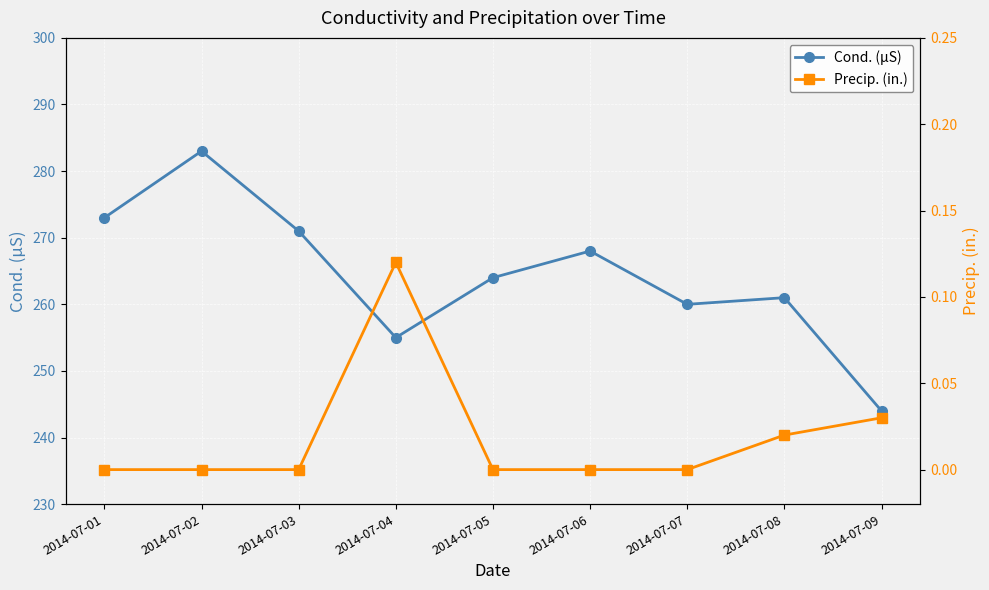

How many lines are shown in the chart?

2